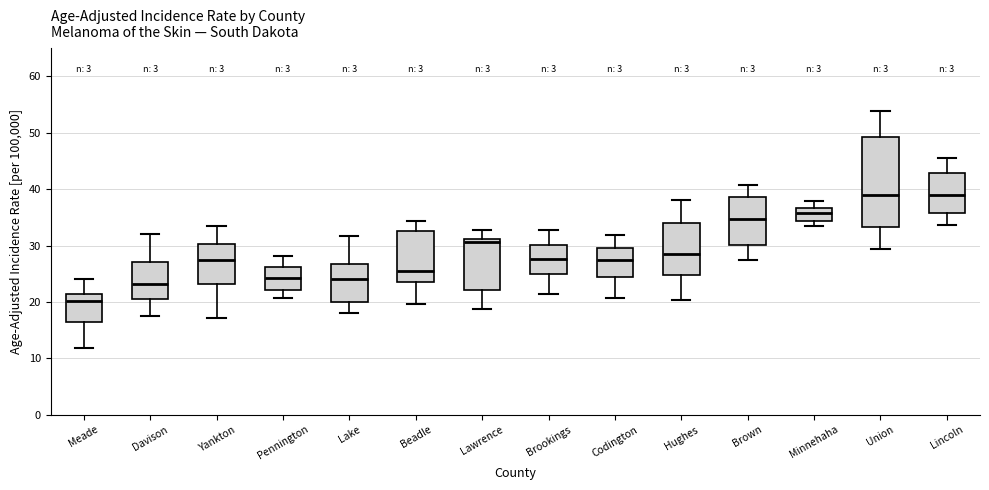

Reading left to right, transcribe this box plot: for each box, give where its median line is, the range the box spans, and where its two whiskers end, as read against the y-axis. The values are not printed on the chart, so give them approximately, as read against the axis.

Meade: median 20, box 17 to 21, whiskers 12 to 24
Davison: median 23, box 21 to 27, whiskers 18 to 32
Yankton: median 27, box 23 to 30, whiskers 17 to 33
Pennington: median 24, box 22 to 26, whiskers 21 to 28
Lake: median 24, box 20 to 27, whiskers 18 to 32
Beadle: median 26, box 24 to 33, whiskers 20 to 34
Lawrence: median 31 (just below the box's upper edge), box 22 to 31, whiskers 19 to 33
Brookings: median 28, box 25 to 30, whiskers 21 to 33
Codington: median 27, box 24 to 30, whiskers 21 to 32
Hughes: median 29, box 25 to 34, whiskers 20 to 38
Brown: median 35, box 30 to 39, whiskers 27 to 41
Minnehaha: median 36, box 34 to 37, whiskers 33 to 38
Union: median 39, box 33 to 49, whiskers 29 to 54
Lincoln: median 39, box 36 to 43, whiskers 34 to 46